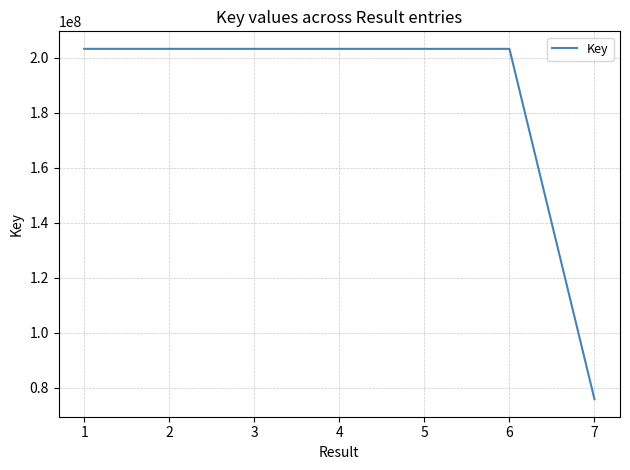

Which has a higher value, 5 or 7?

5